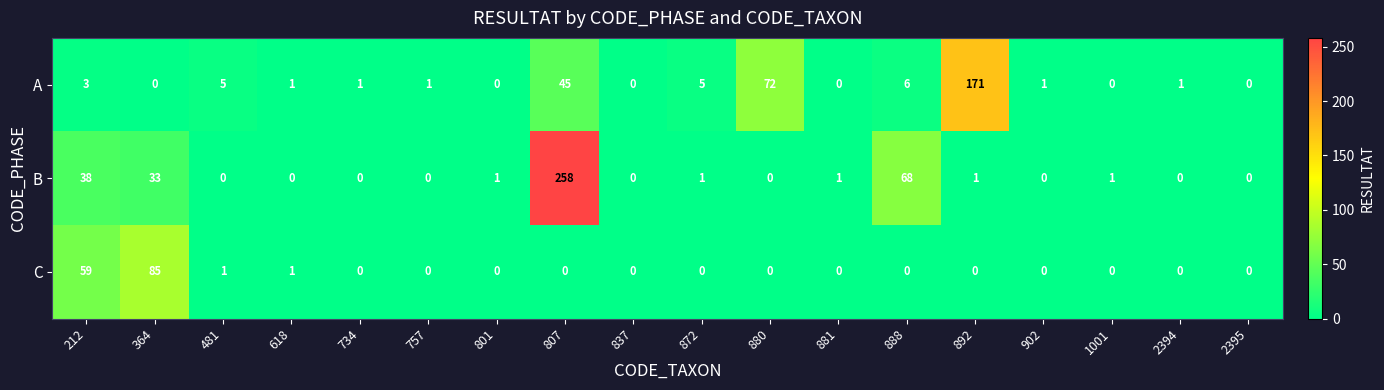

What is the sum of all A values?

312